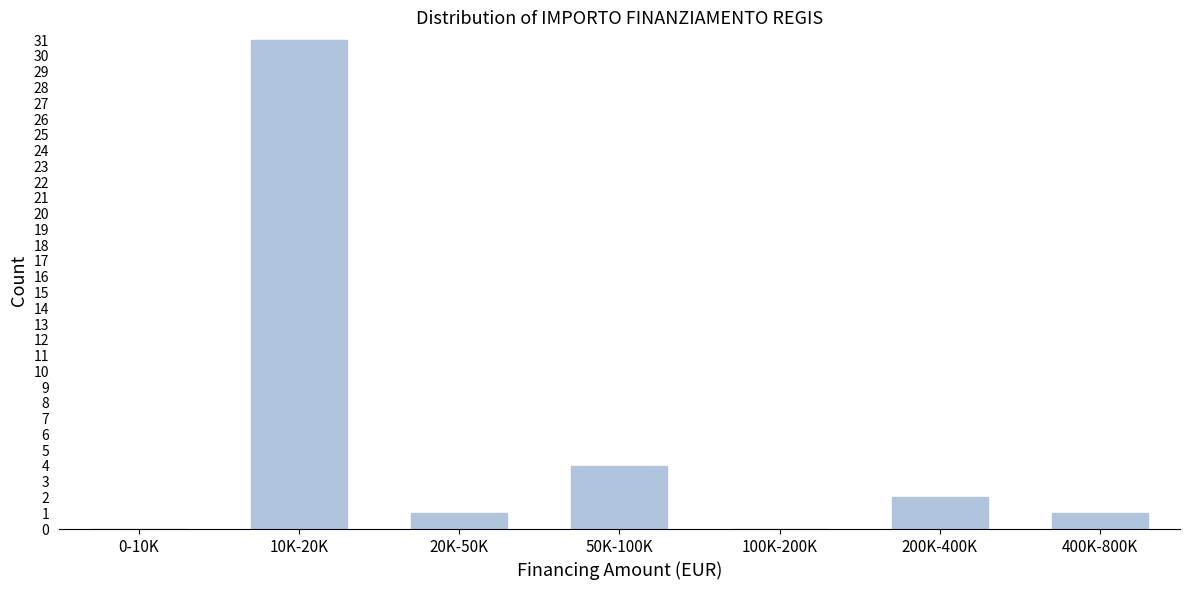

Reading right to left, list all the values displayed in this chart.

400K-800K=1	200K-400K=2	100K-200K=0	50K-100K=4	20K-50K=1	10K-20K=31	0-10K=0